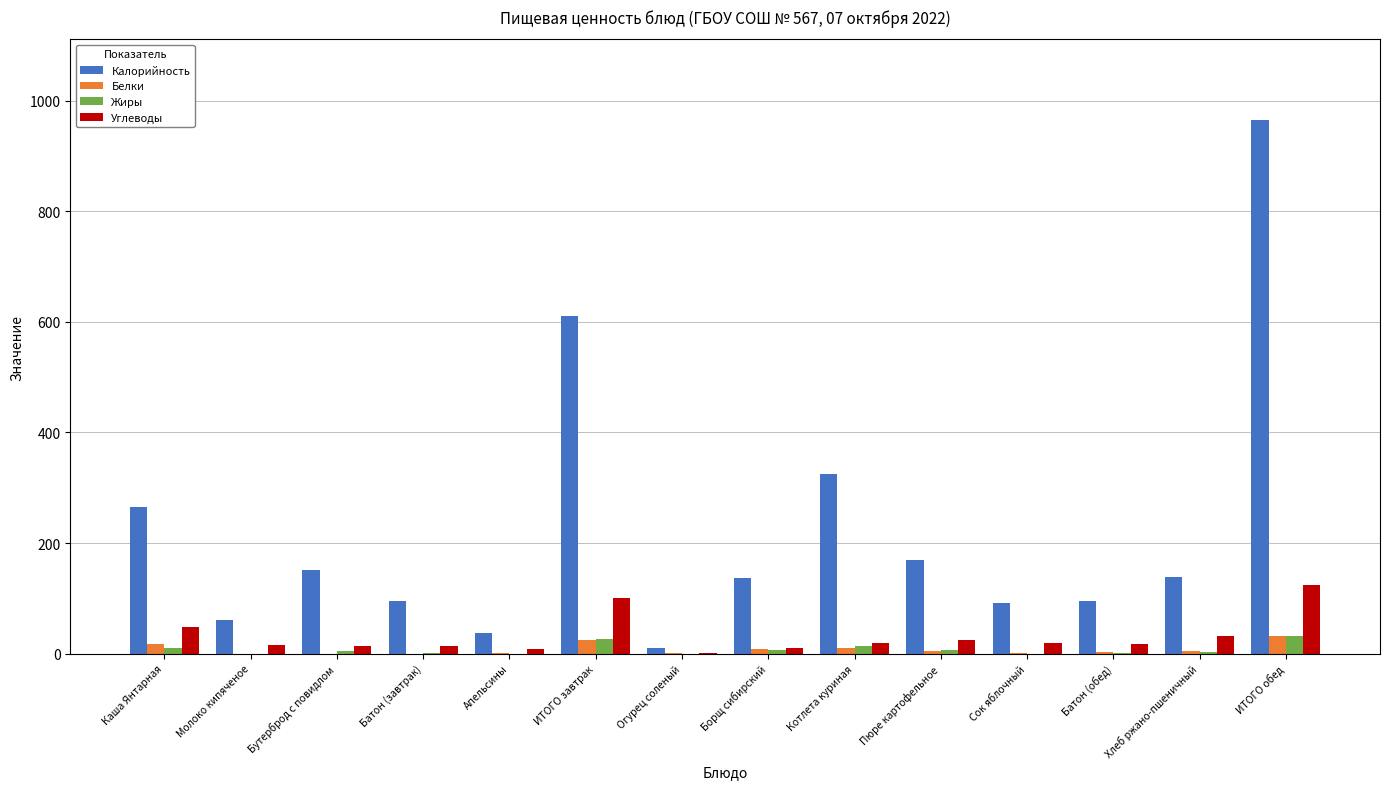

Where does the Углеводы series first go above 19?

Каша Янтарная